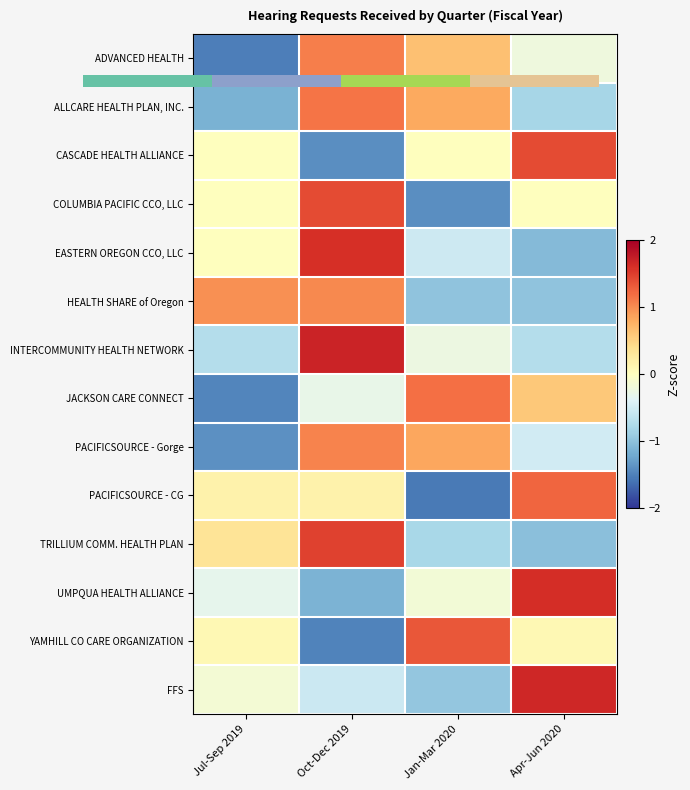

Which category has the highest value across all series?

Oct-Dec 2019